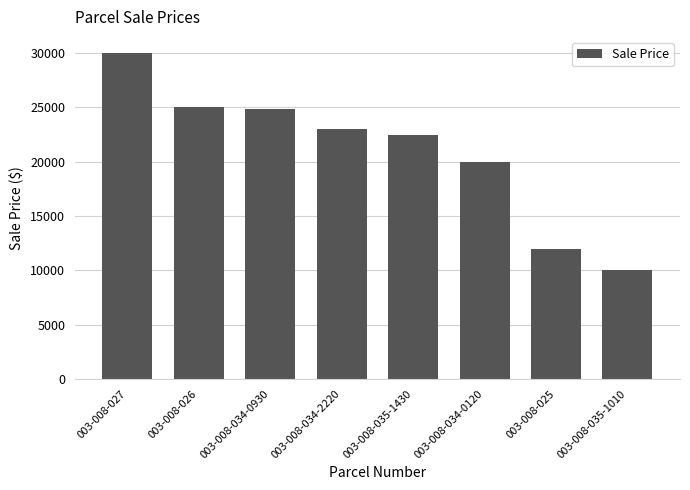

How many data points does each series have?

8